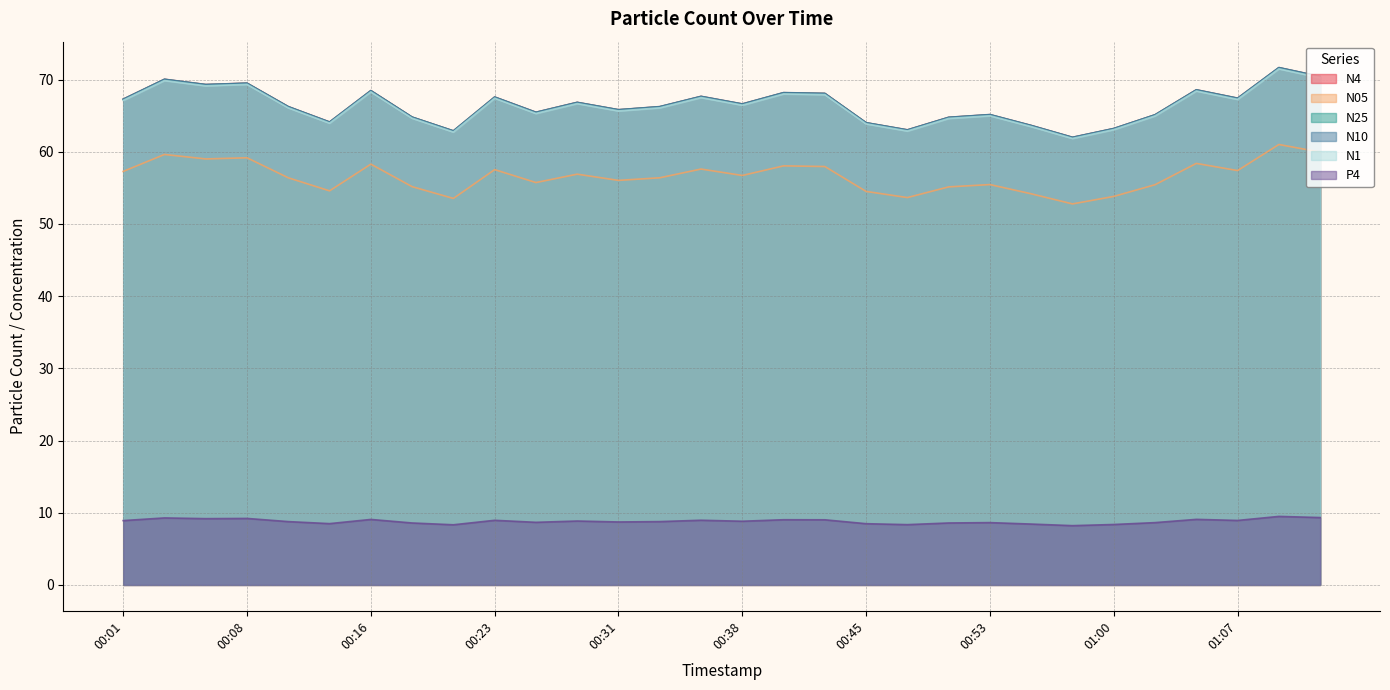

Where is the first local maximum for N1?

00:04